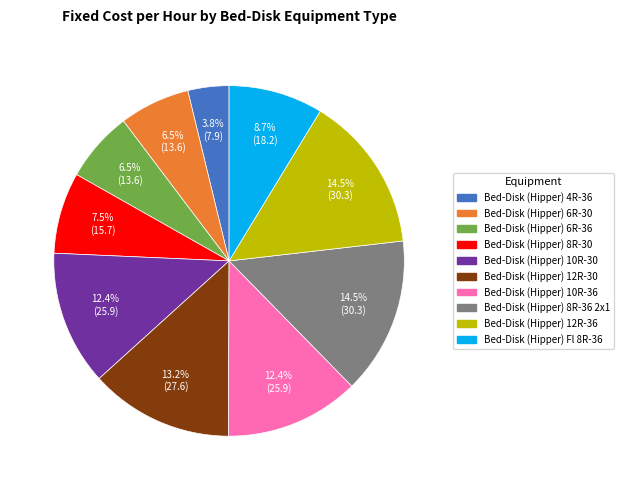

The Bed-Disk (Hipper) 4R-36 slice represents 10% of the pie. True or false?

False